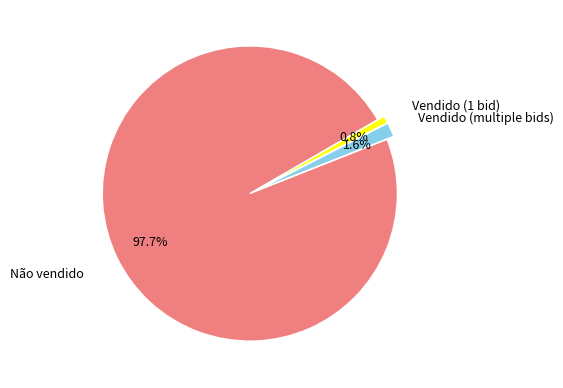

Is there any slice that represents more than half of the pie?

Yes